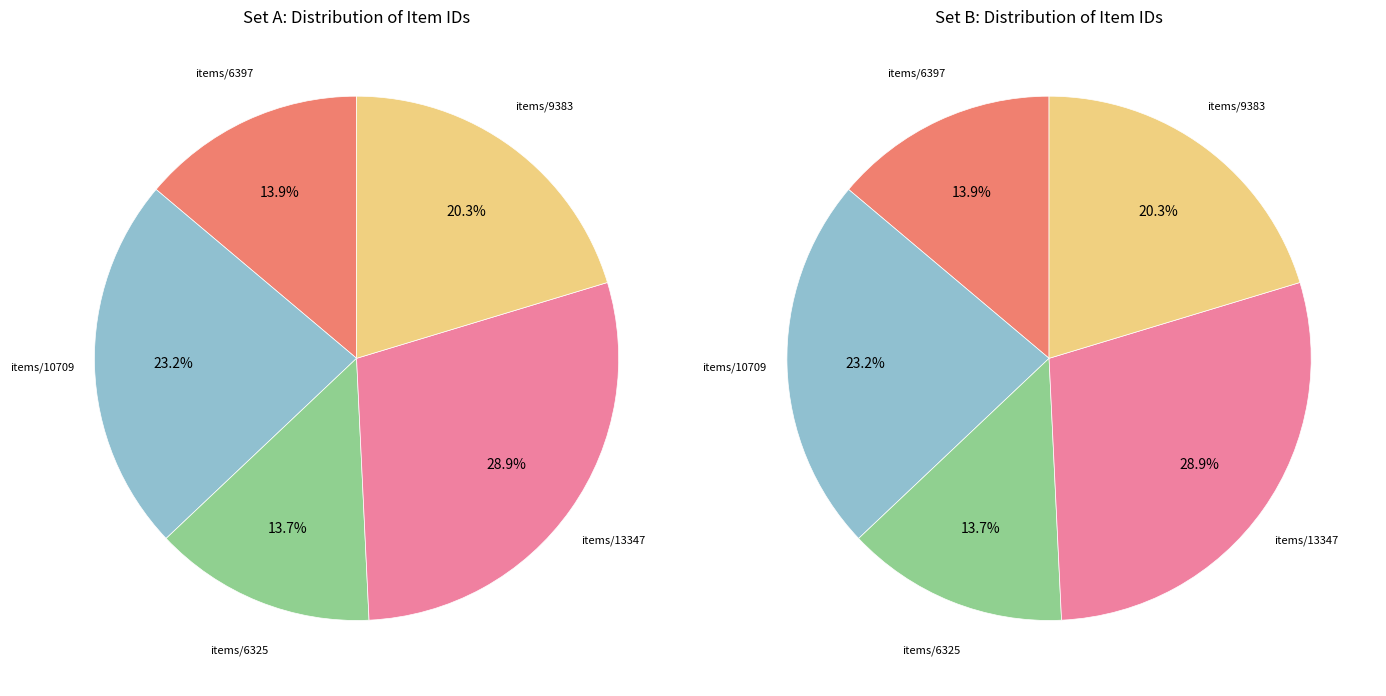

What percentage do items/show/10709 and items/show/9383 together represent?

43.5%